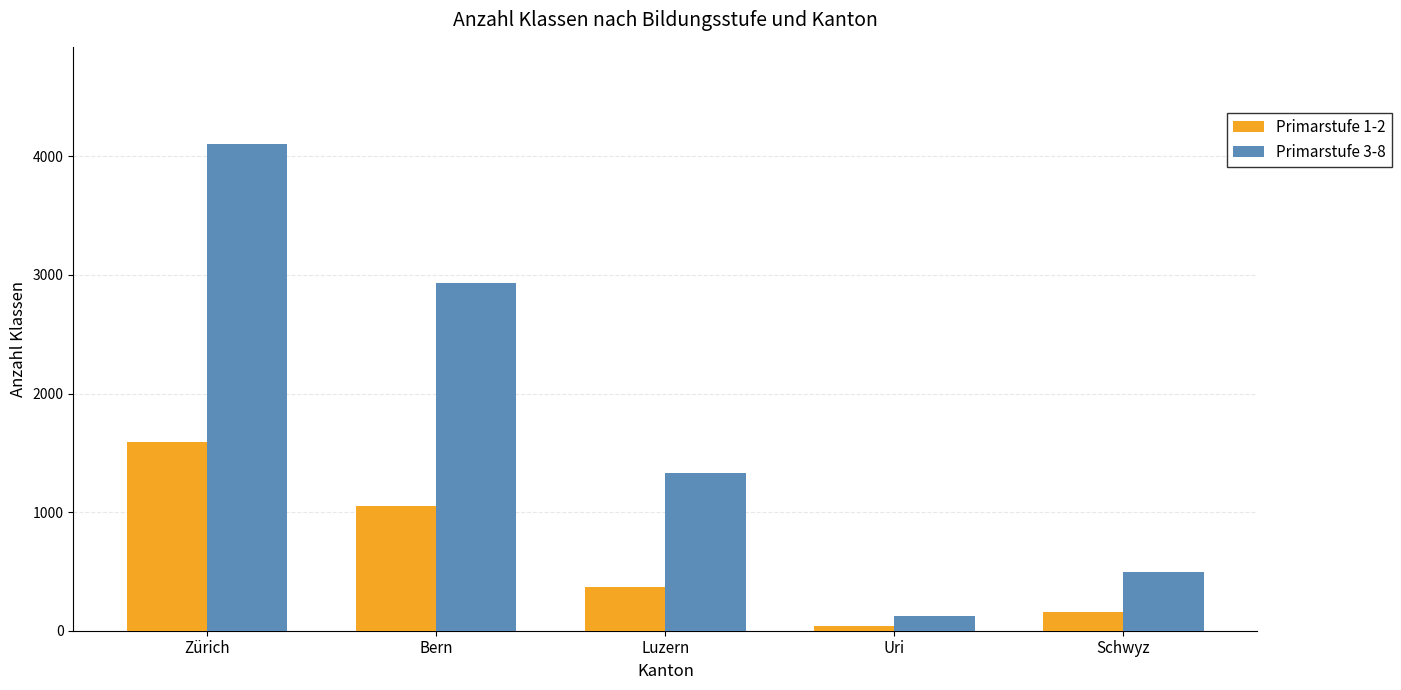

Which series changed the most between Zürich and Uri?

Primarstufe 3-8